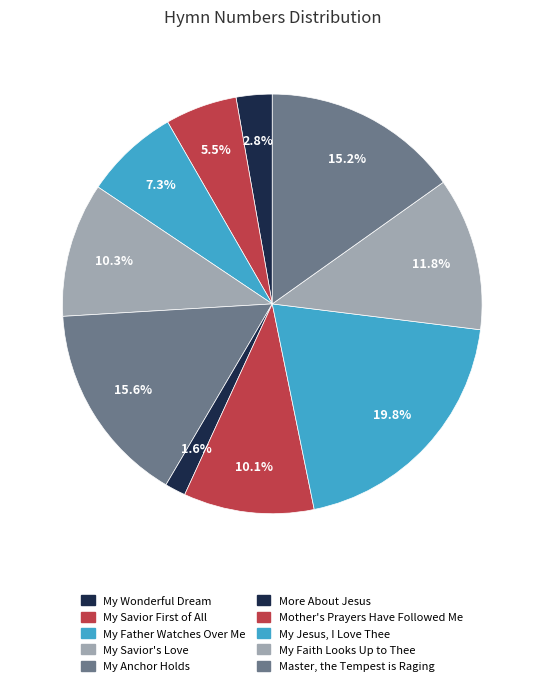

To the nearest percent, what is the difference between the More About Jesus and My Jesus, I Love Thee slice percentages?

18%